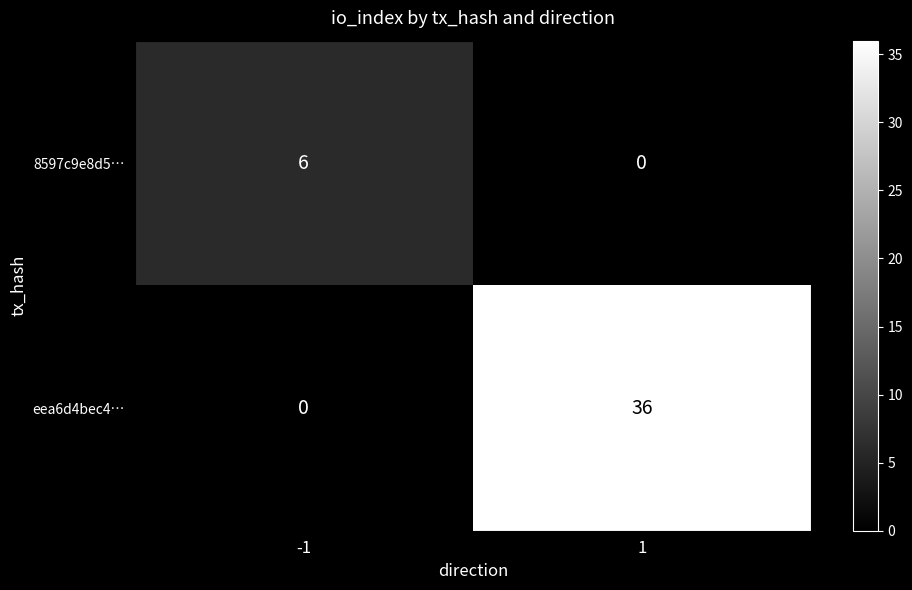

At how many categories does at least one series exceed 29?

1